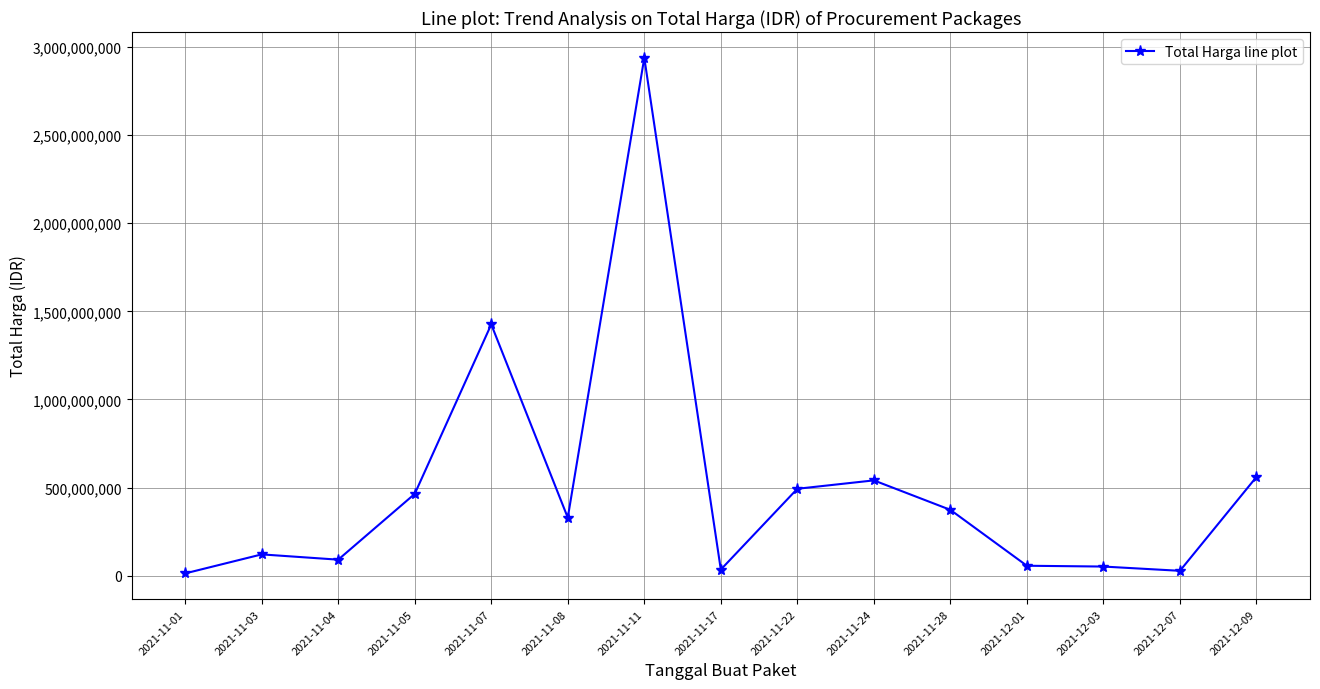

What is the difference between the second highest and minimum values?

1413080400